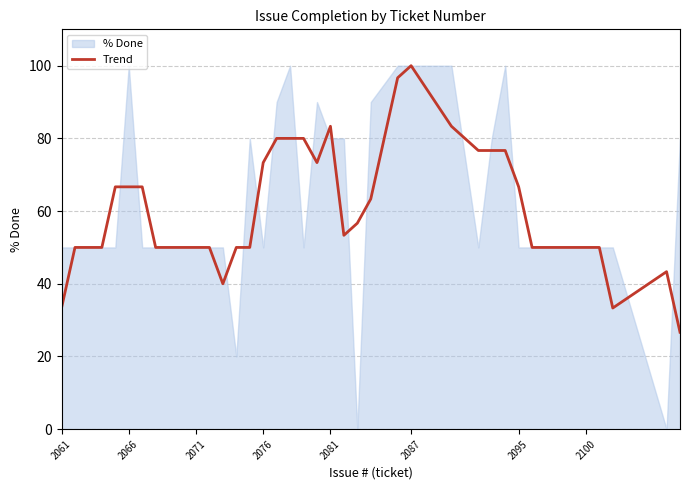

At which label does Trend reach its peak?

2087